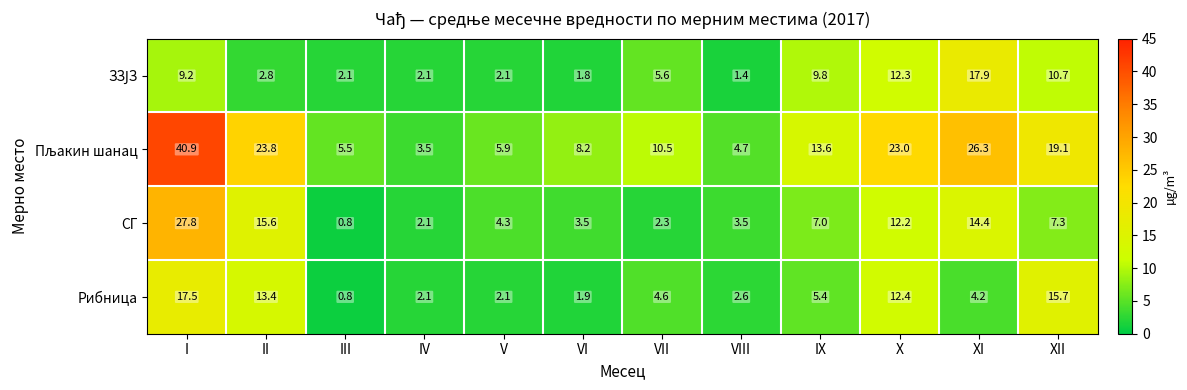

How many categories are shown in the chart?

12